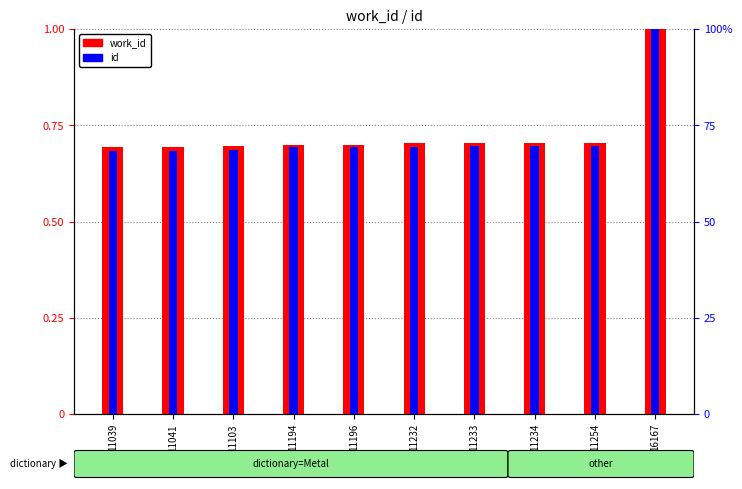

What is the greatest value displayed?

1.0